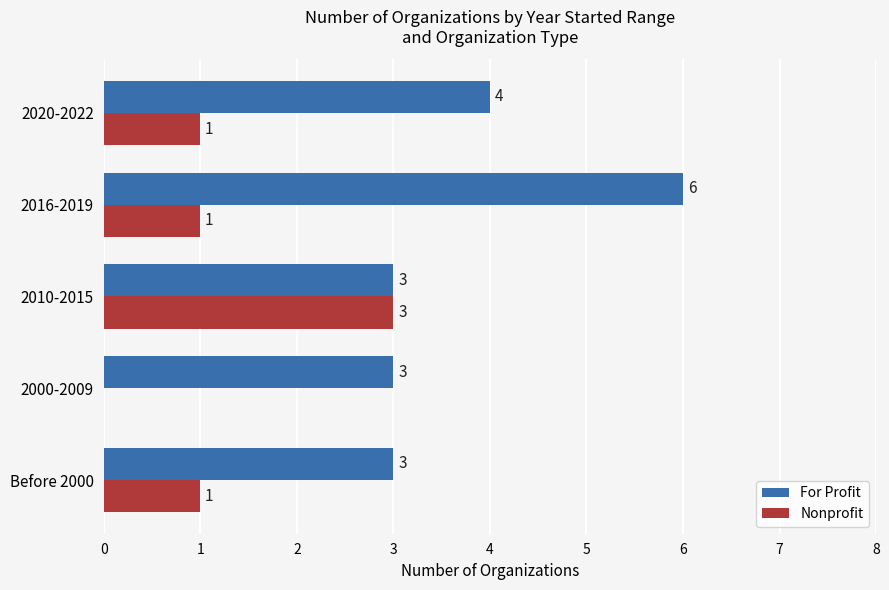

How many distinct data groups are displayed?

2